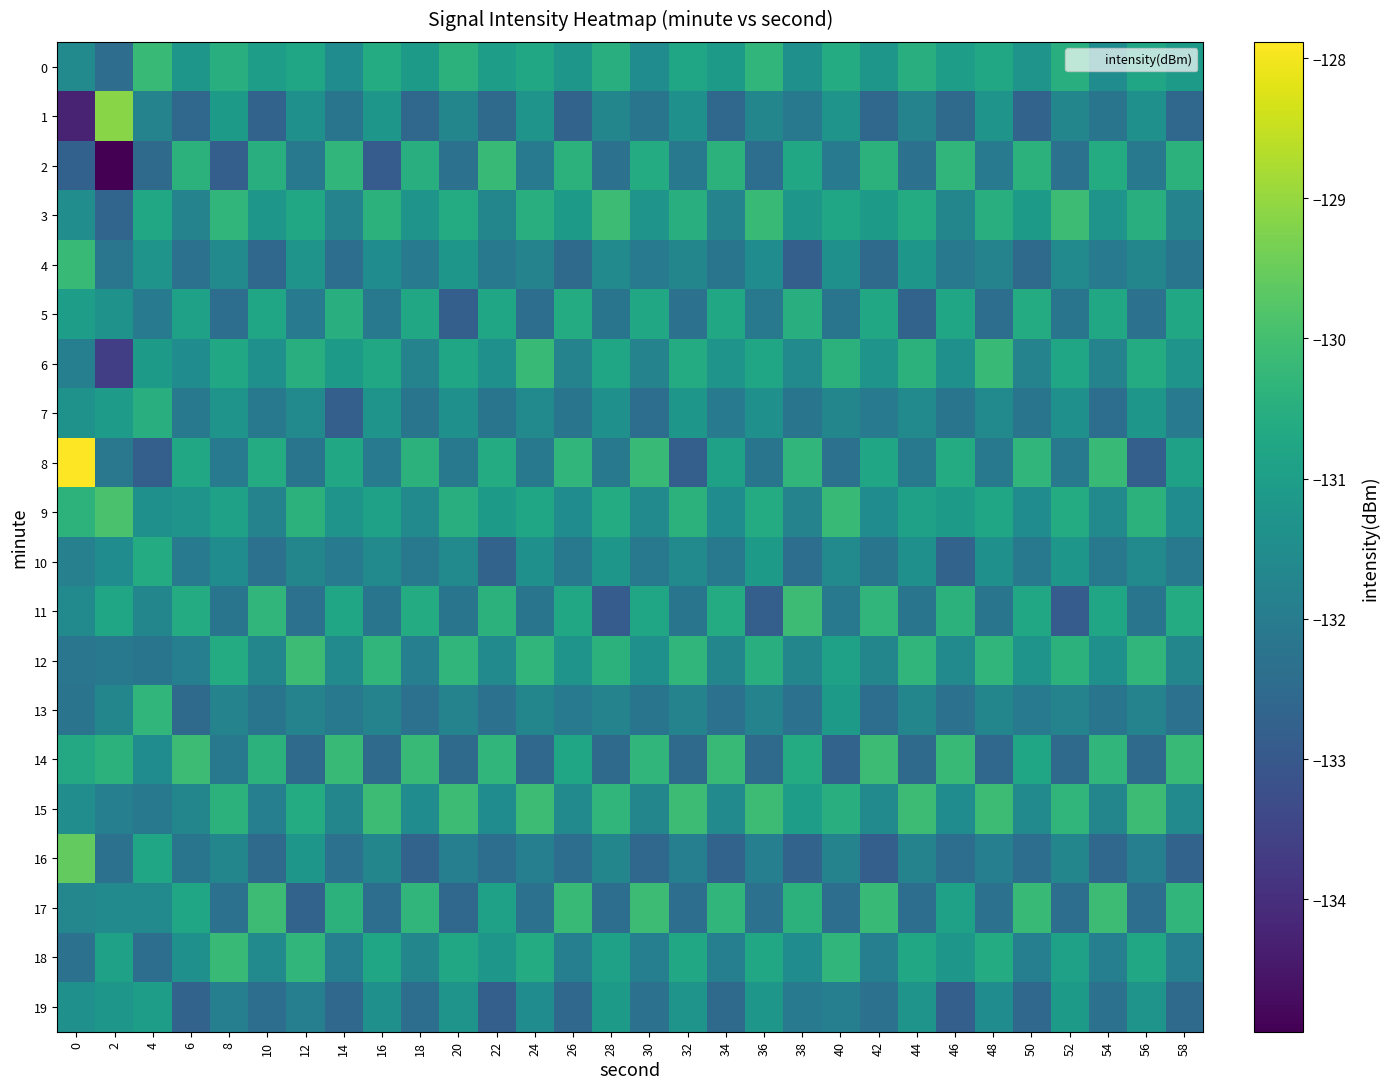

Which label corresponds to the smallest value in the chart?

2